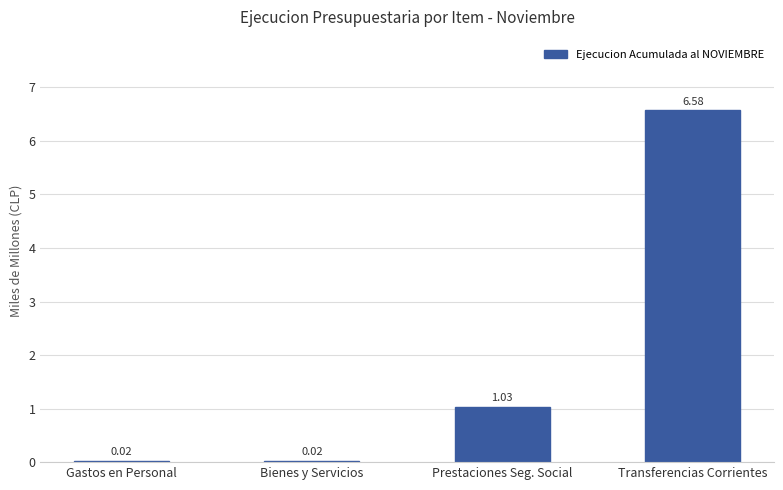

How many distinct data groups are displayed?

1